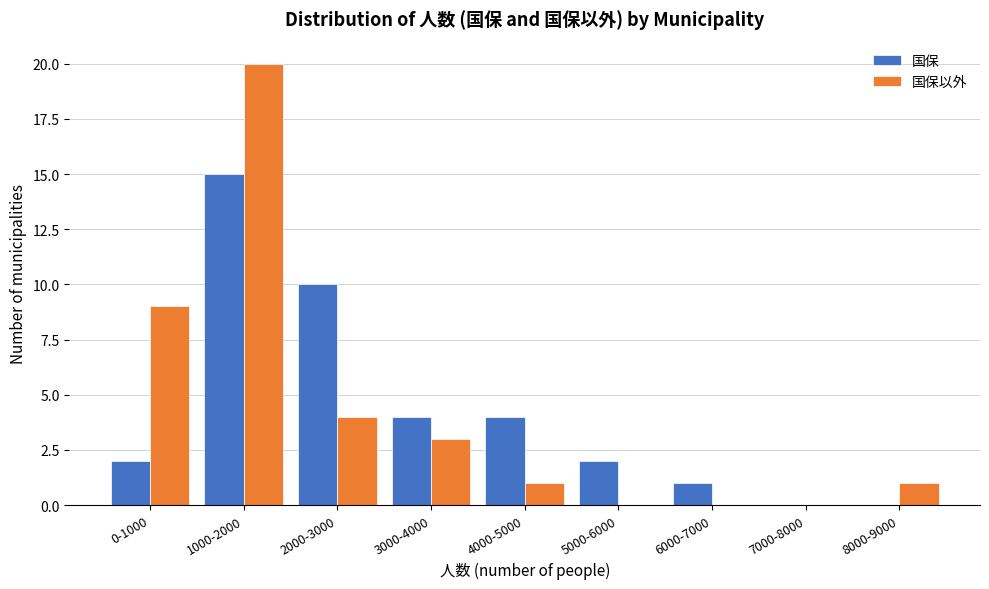

Reading right to left, list all the values displayed in this chart.

国保: 8000-9000=0	7000-8000=0	6000-7000=1	5000-6000=2	4000-5000=4	3000-4000=4	2000-3000=10	1000-2000=15	0-1000=2
国保以外: 8000-9000=1	7000-8000=0	6000-7000=0	5000-6000=0	4000-5000=1	3000-4000=3	2000-3000=4	1000-2000=20	0-1000=9